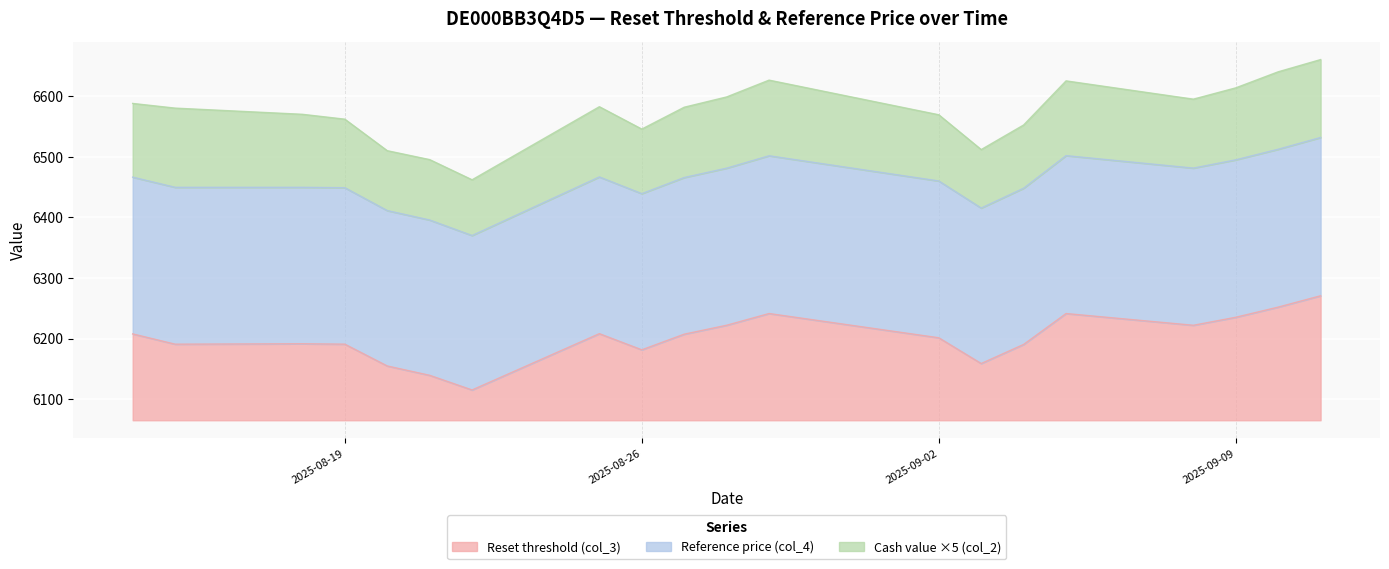

Where is Reference price (col_4) nearest to the value 6451?

2025-08-15